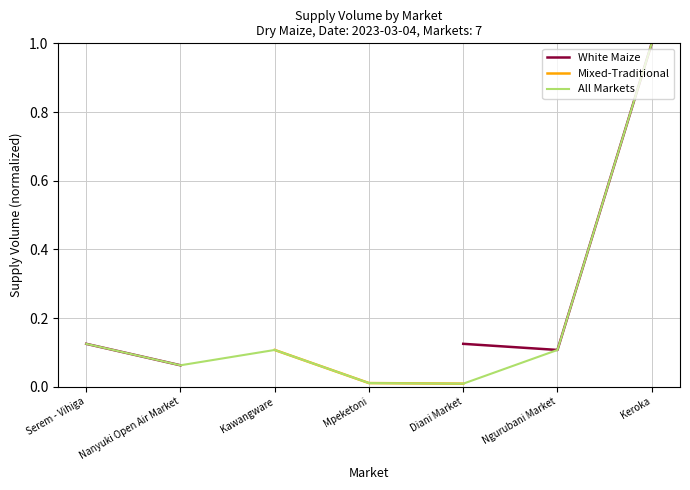

Where is All Markets nearest to the value 0?

Diani Market